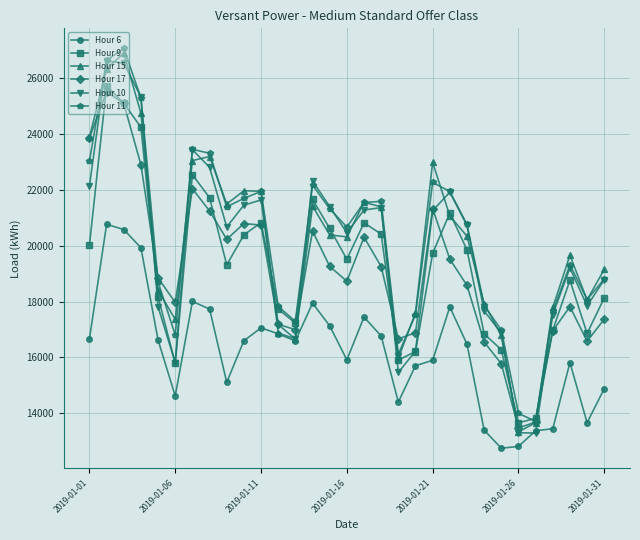

How many data points in Hour 17 are less than 18847?

15